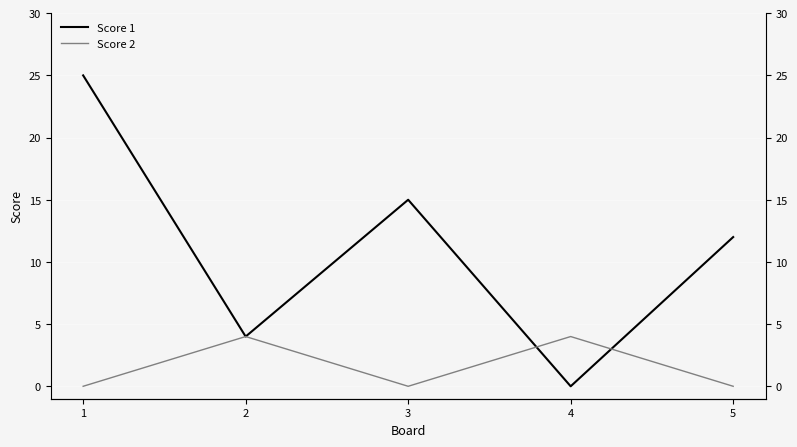

How many lines are shown in the chart?

2